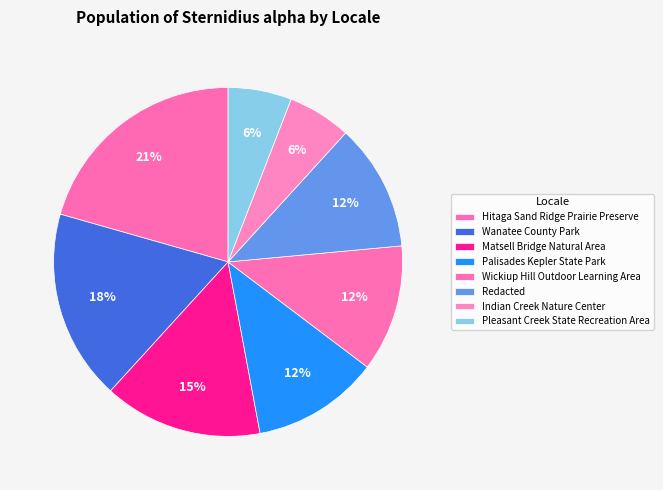

Is it true that Hitaga Sand Ridge Prairie Preserve is 27% of the pie?

False